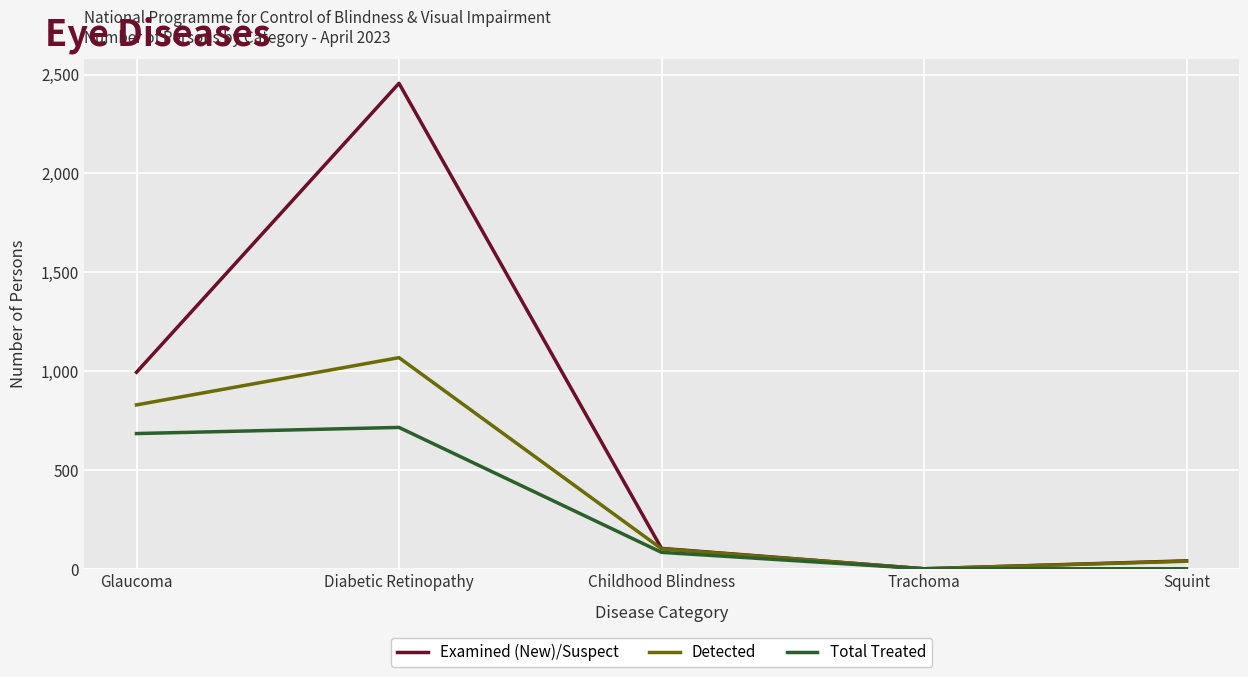

Is this an area chart (filled region under the line)?

No